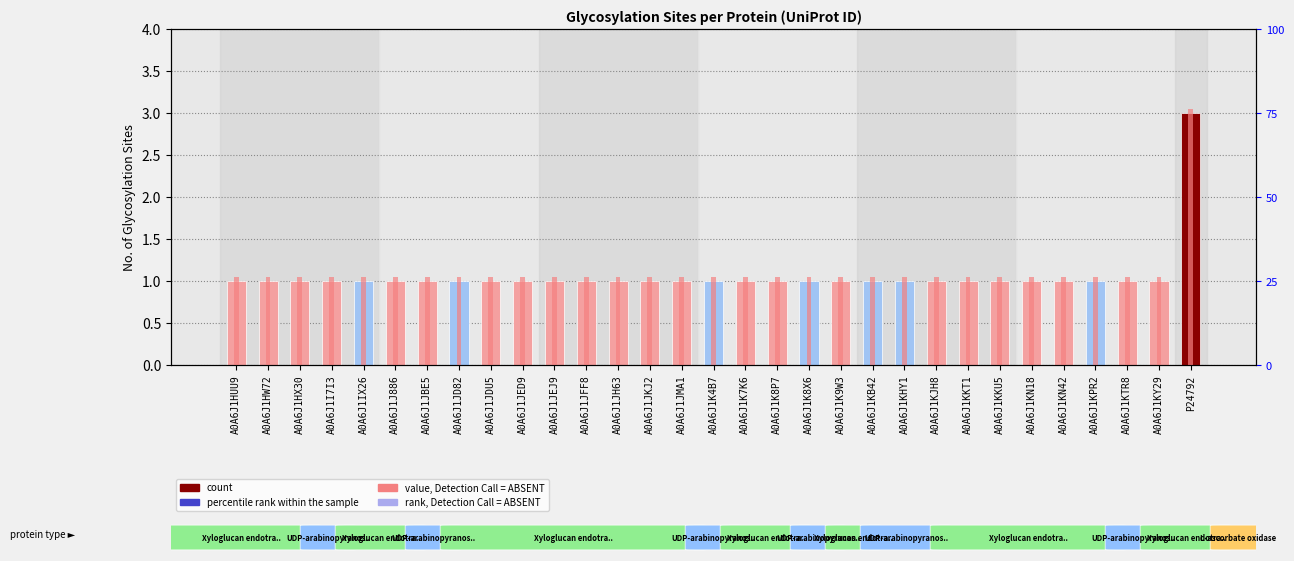

Is the value of value, Detection Call = ABSENT at A0A6J1IX26 greater than the value of No. of Glycosylation Sites at A0A6J1KN42?

Yes